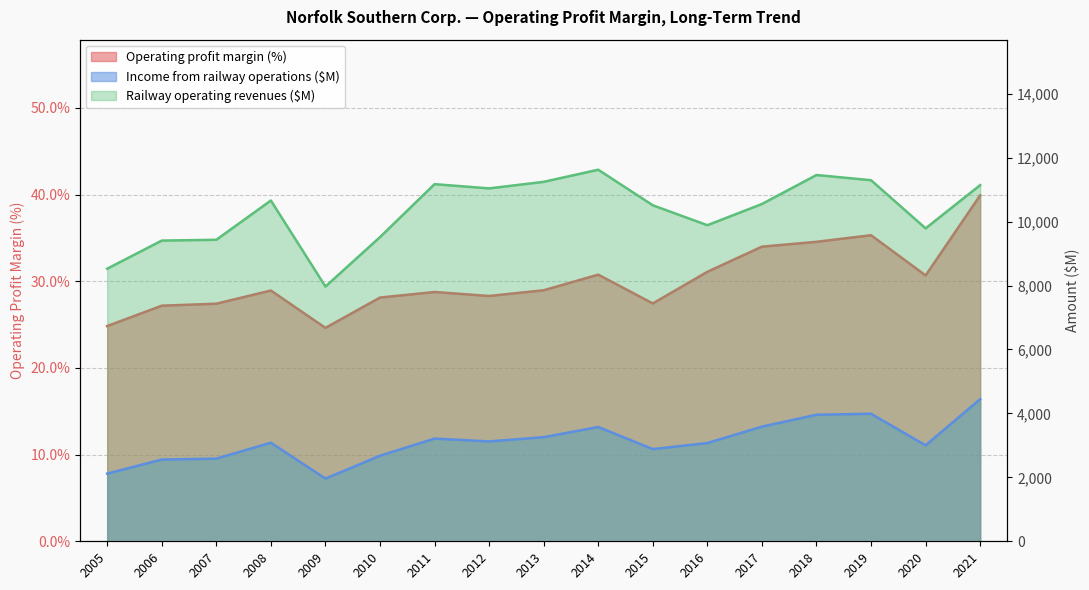

At which label does Income from railway operations ($M) reach its minimum?

2009